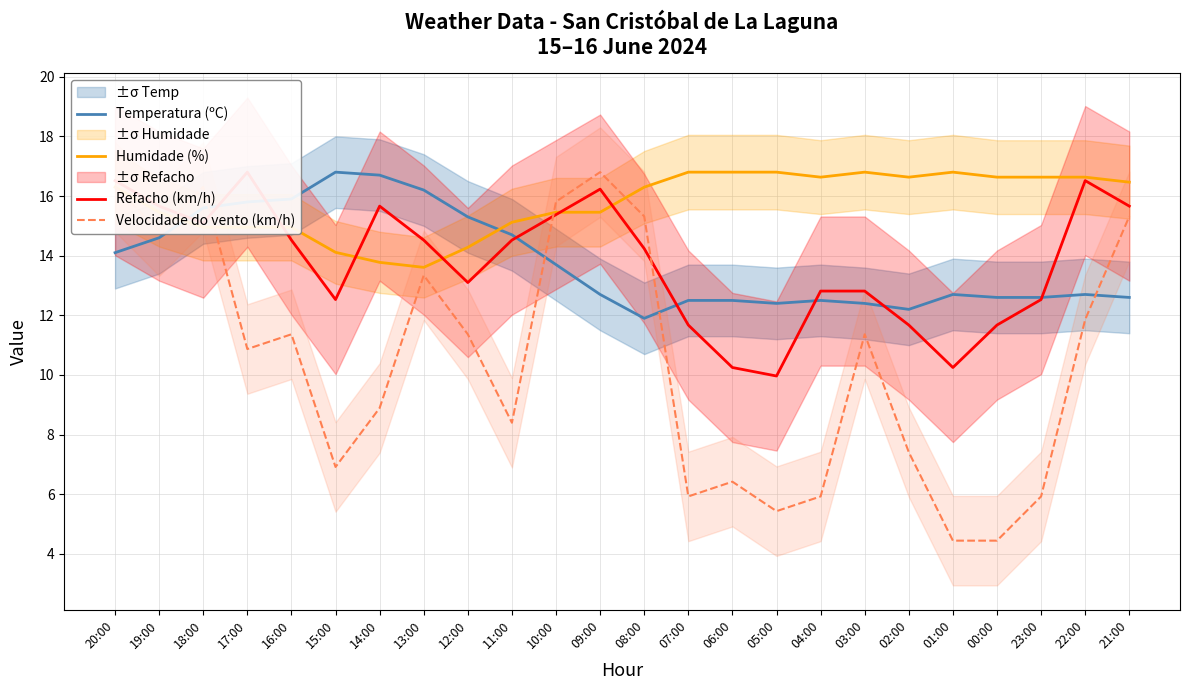

True or false: Humidade (%) has a value of 14.3 at 12:00.

True